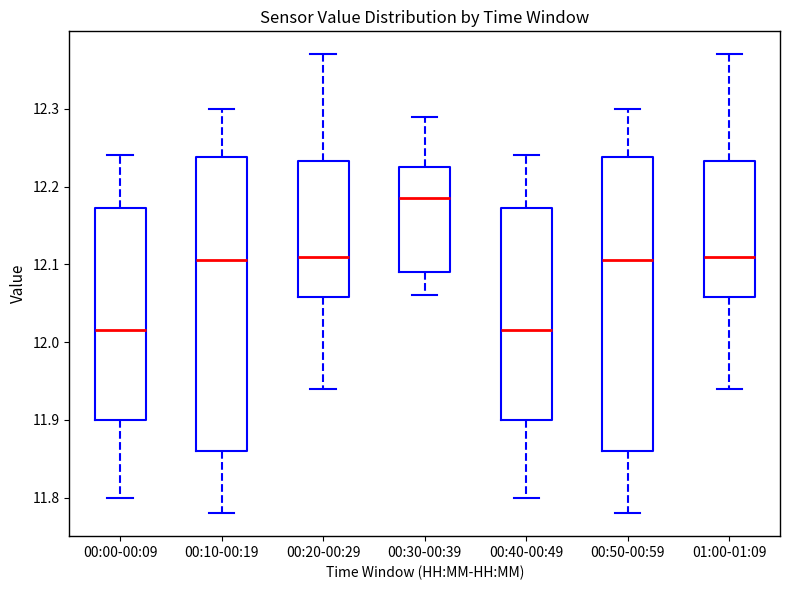

Reading left to right, read every box against the y-axis: the position of its median line, the range the box covers, and the ends of its whiskers. The values are not printed on the chart, so give them approximately, as read against the axis.

00:00-00:09: median 12.02, box 11.90 to 12.17, whiskers 11.80 to 12.24
00:10-00:19: median 12.11, box 11.86 to 12.24, whiskers 11.78 to 12.30
00:20-00:29: median 12.11, box 12.06 to 12.23, whiskers 11.94 to 12.37
00:30-00:39: median 12.19, box 12.09 to 12.23, whiskers 12.06 to 12.29
00:40-00:49: median 12.02, box 11.90 to 12.17, whiskers 11.80 to 12.24
00:50-00:59: median 12.11, box 11.86 to 12.24, whiskers 11.78 to 12.30
01:00-01:09: median 12.11, box 12.06 to 12.23, whiskers 11.94 to 12.37